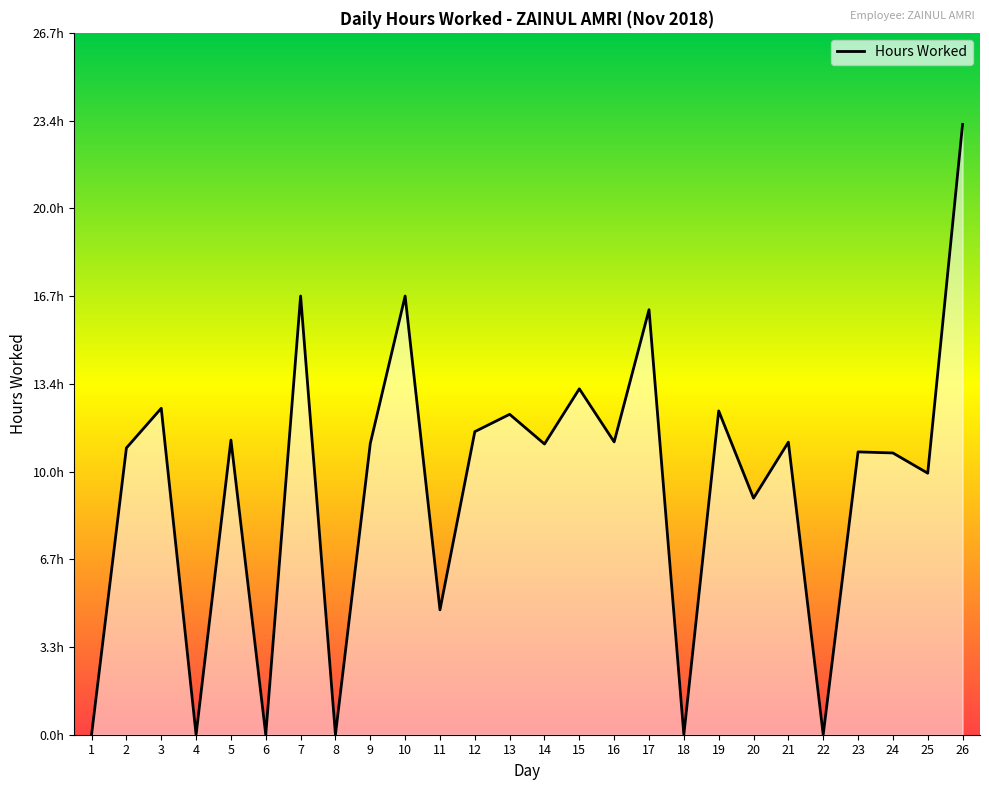

Rank the categories by value from highest to lowest.

26, 7, 10, 17, 15, 3, 19, 13, 12, 5, 16, 21, 9, 14, 2, 23, 24, 25, 20, 11, 1, 4, 6, 8, 18, 22